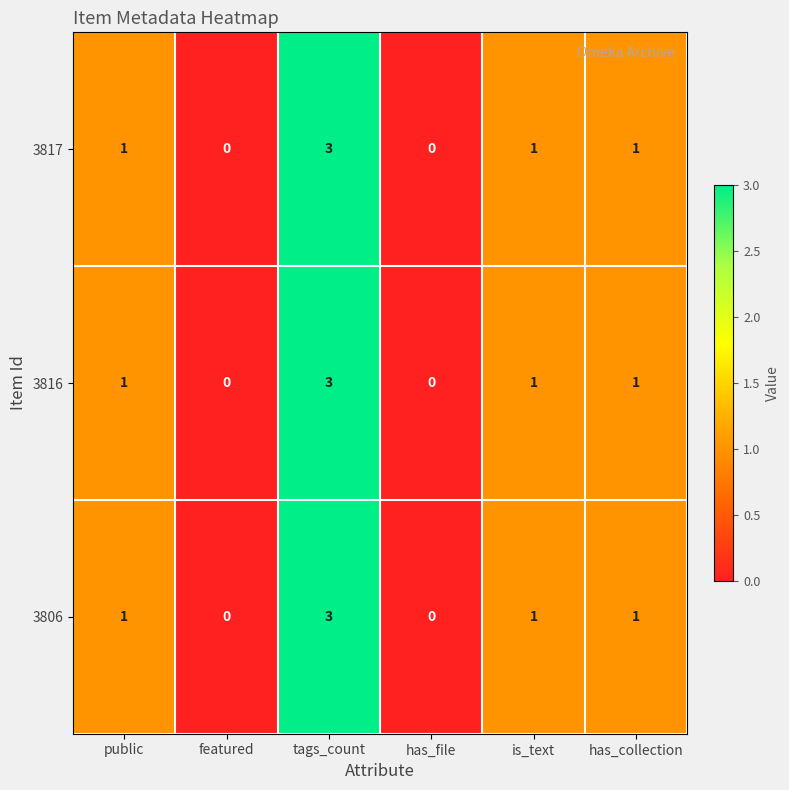

True or false: 3816 has a value of 2 at is_text.

False